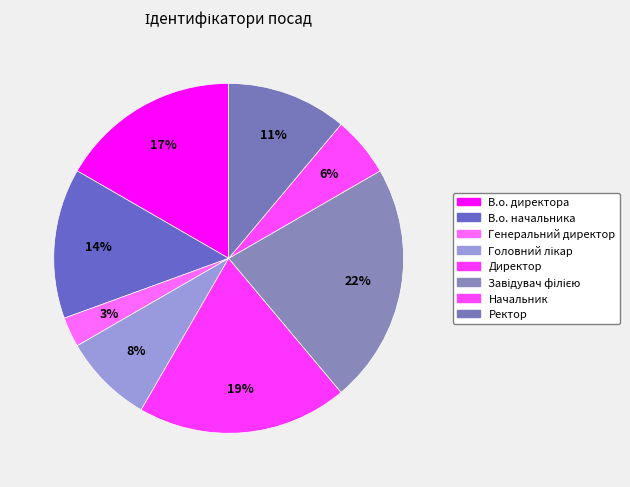

Does Генеральний директор account for over 50% of the chart?

No